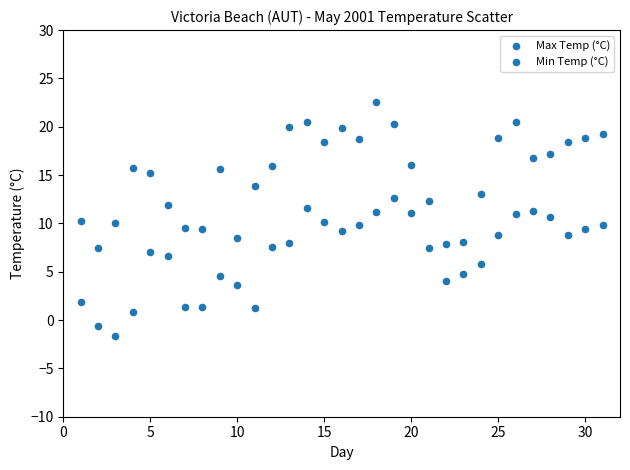

How many data points are displayed?

62